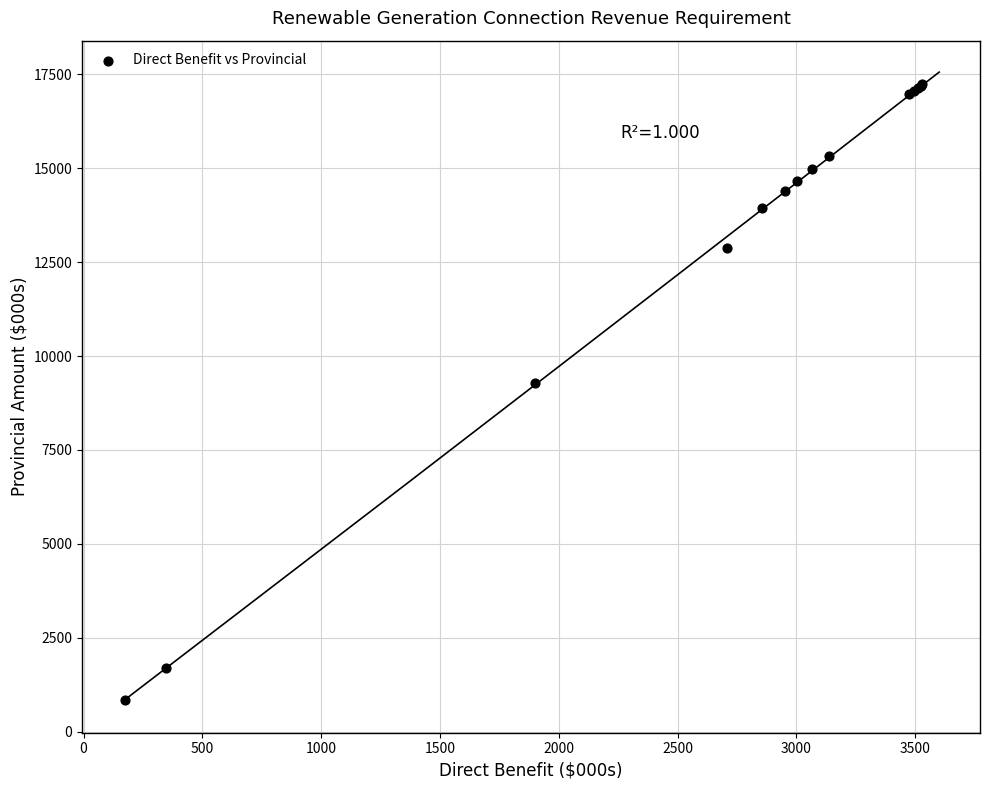

What Y value in the scatter plot is closest to 9042?

9271.6